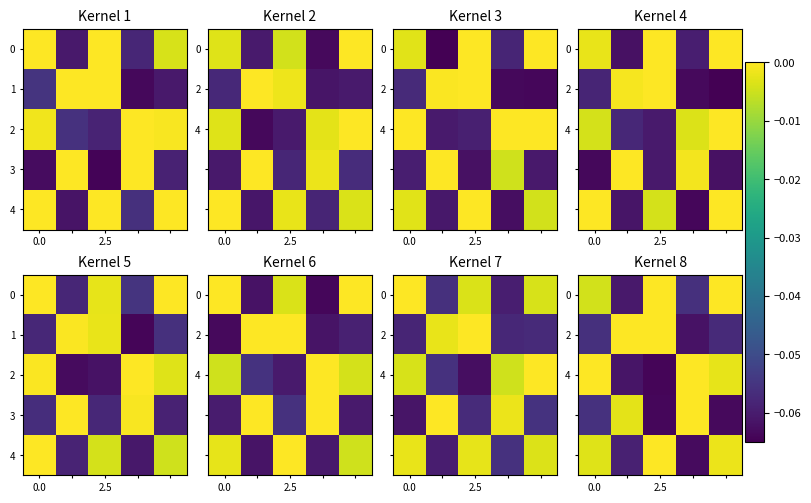

At which category does the chart reach its peak across all series?

2